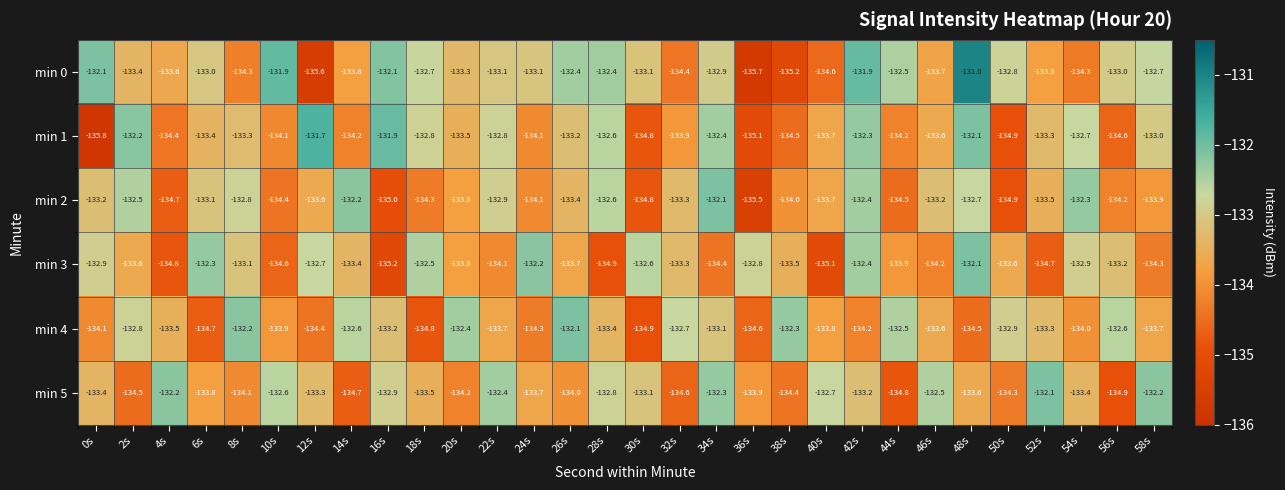

The min 1 series shows -132.2 at 2s. True or false?

True